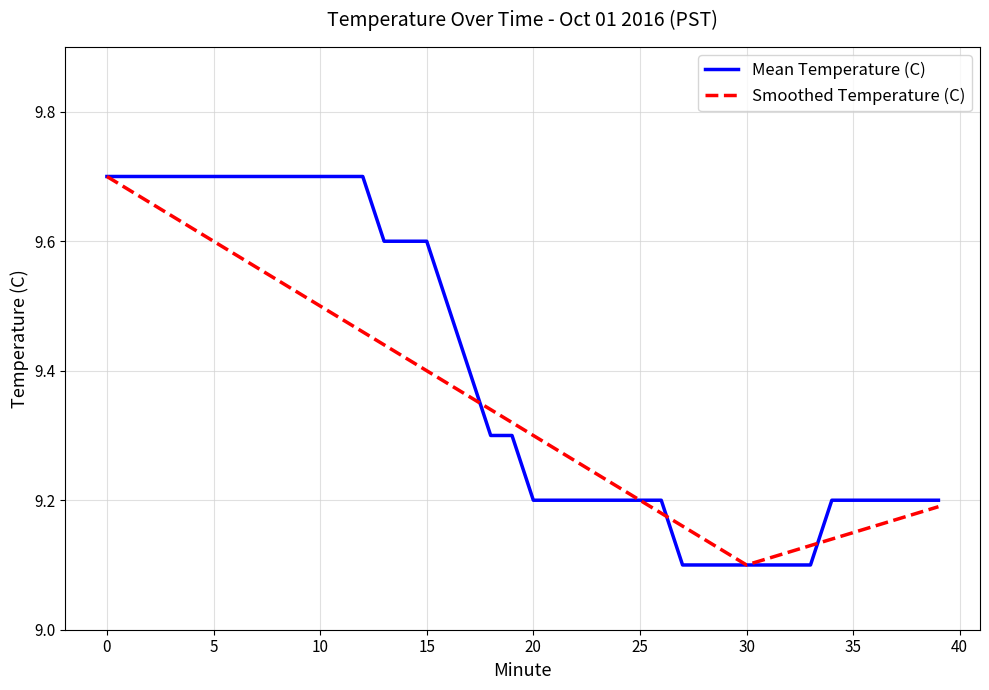

What is the highest value of the Mean Temperature (C) series?

9.7